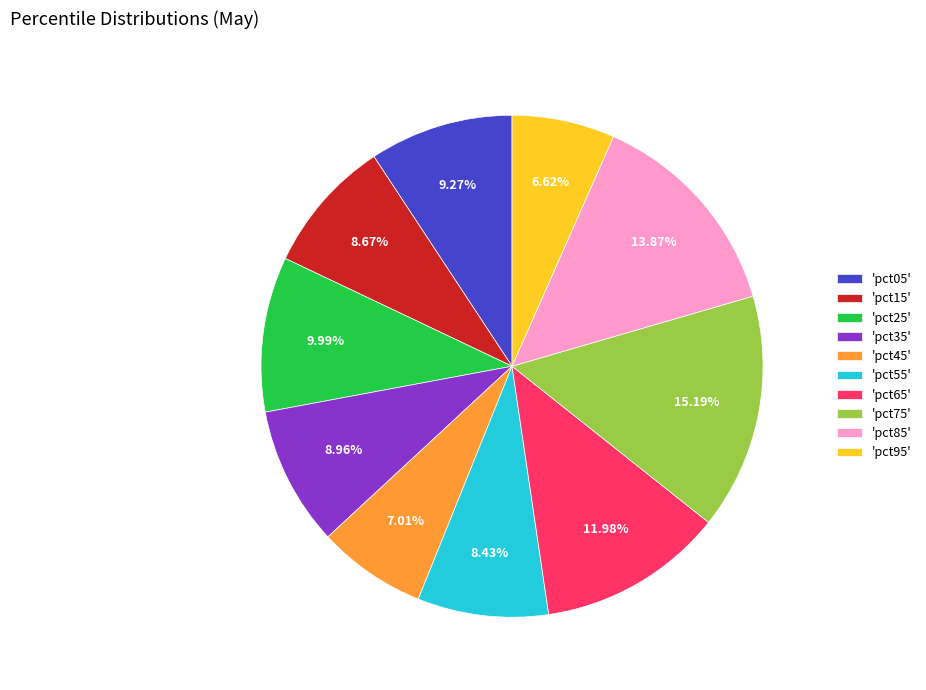

Is the sum of 'pct05' and 'pct45' greater than half?

No